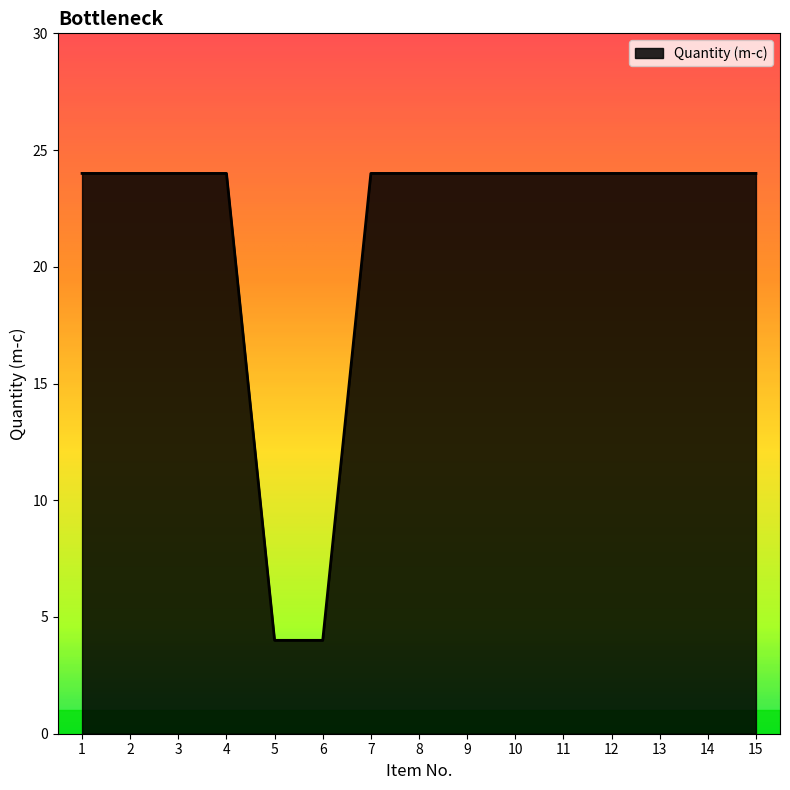

Read the value at 11, to the nearest 10.

20